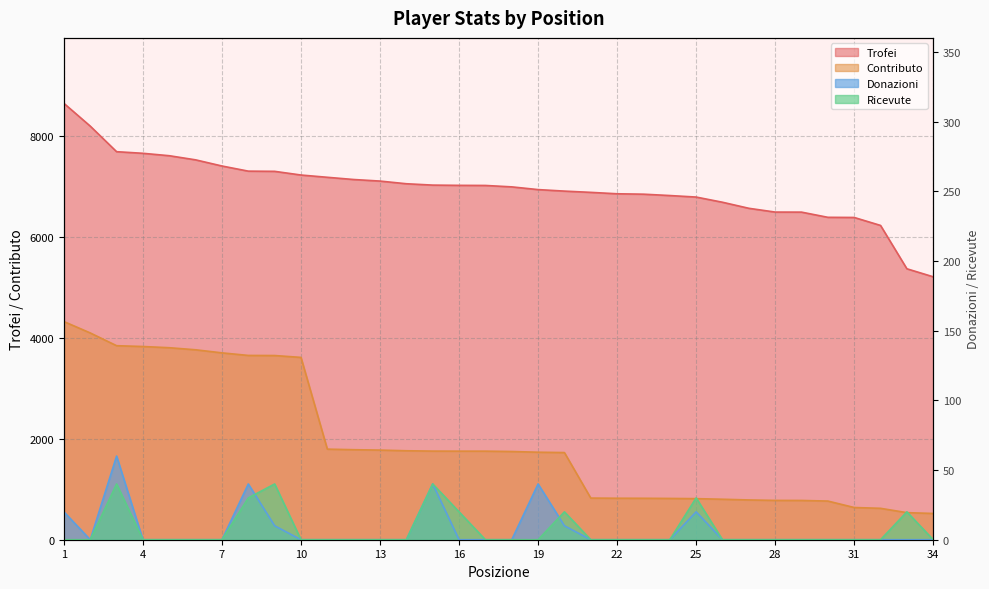

How many positive values does the Ricevute series have?

8